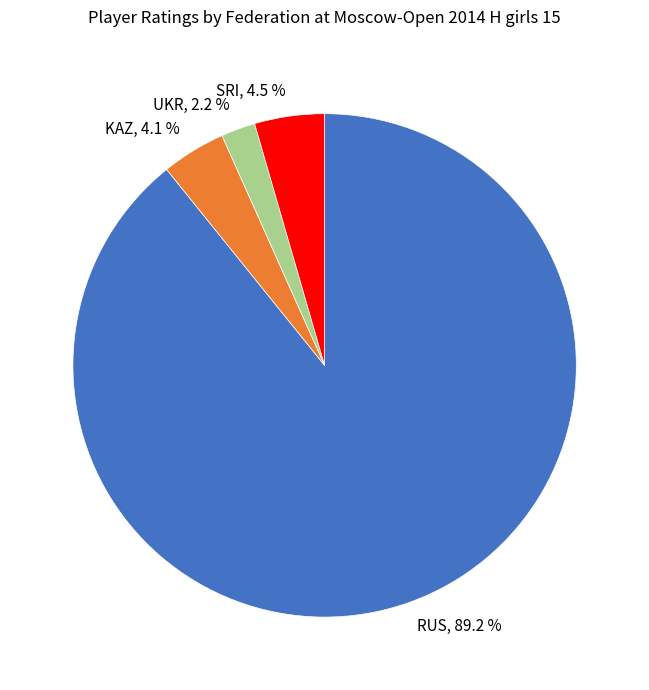

What is the smallest slice in the pie chart?

UKR, 2.2 %